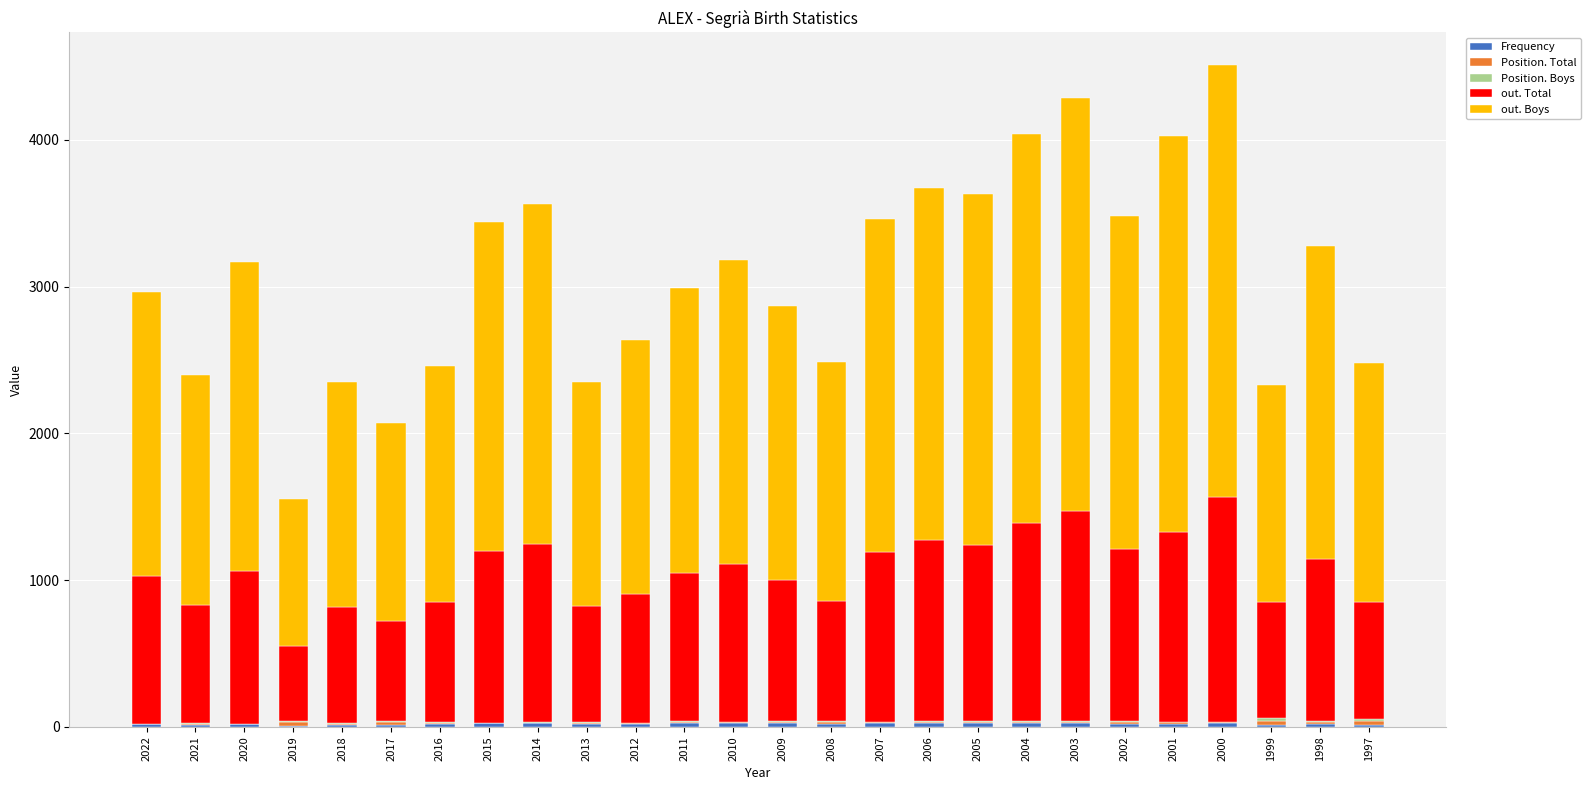

What is the sum of all Position. Total values?

277